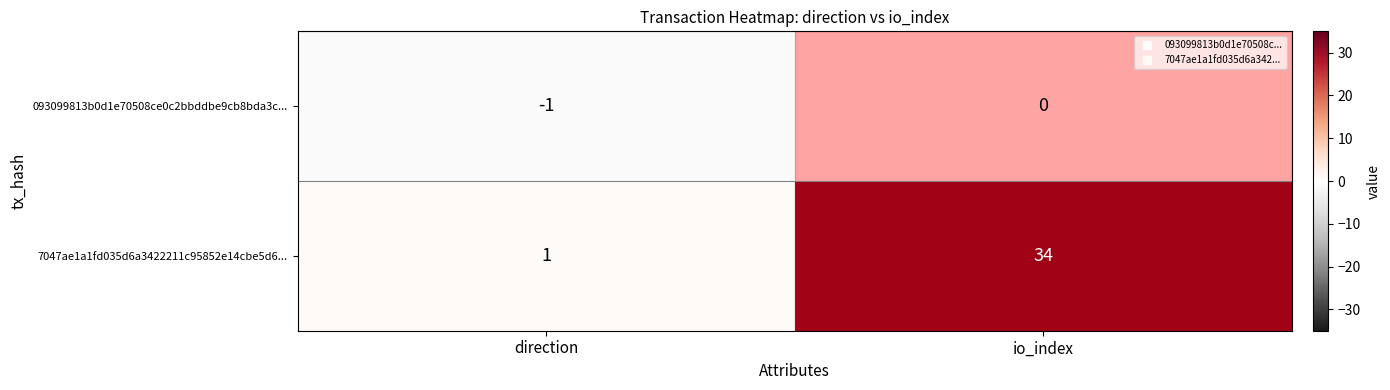

List the labels in order of 7047ae1a1fd035d6a3422211c95852e14cbe5d6... value, largest first.

io_index, direction